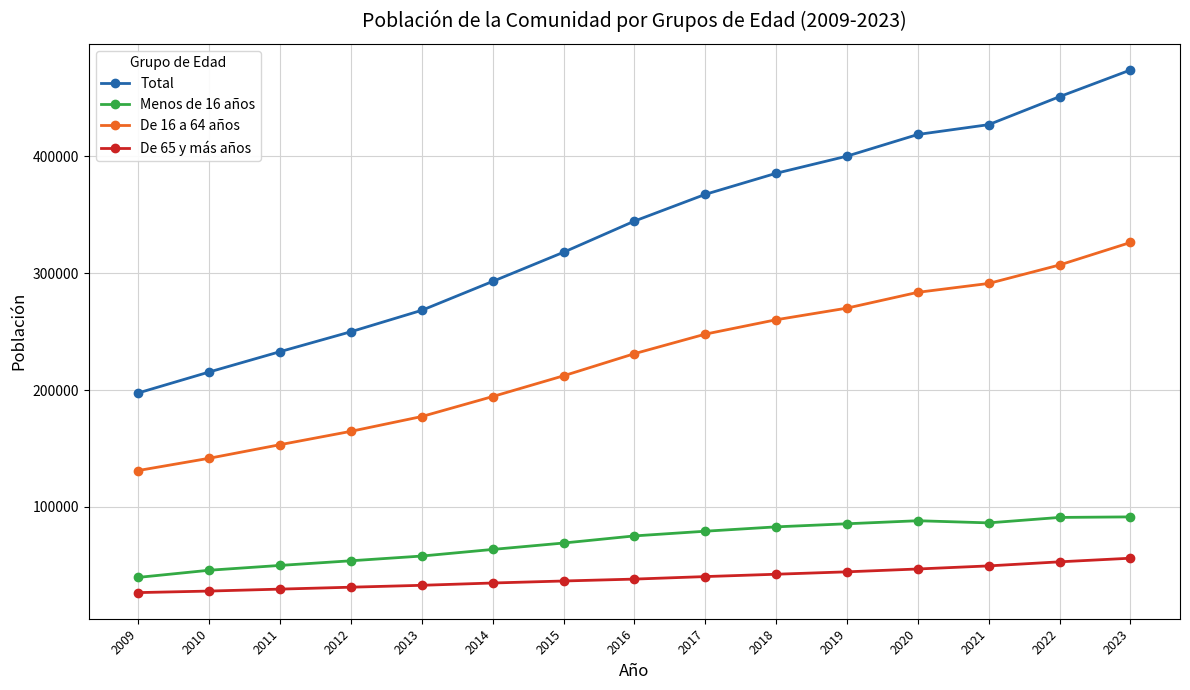

True or false: De 65 y más años has a value of 44460 at 2019.

True